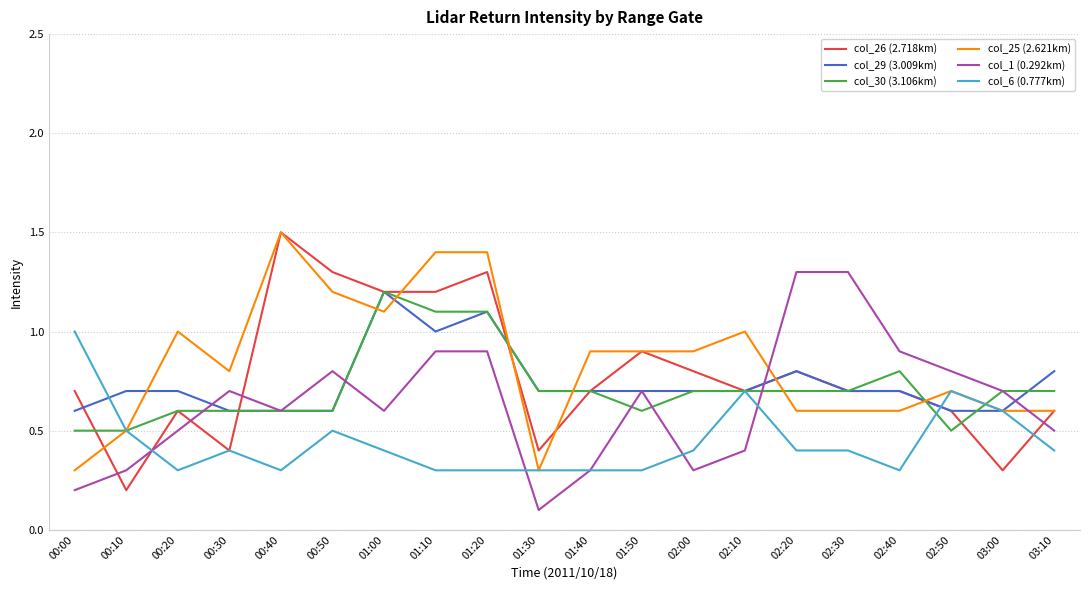

True or false: col_6 (0.777km) has a value of 0.5 at 00:50.

True